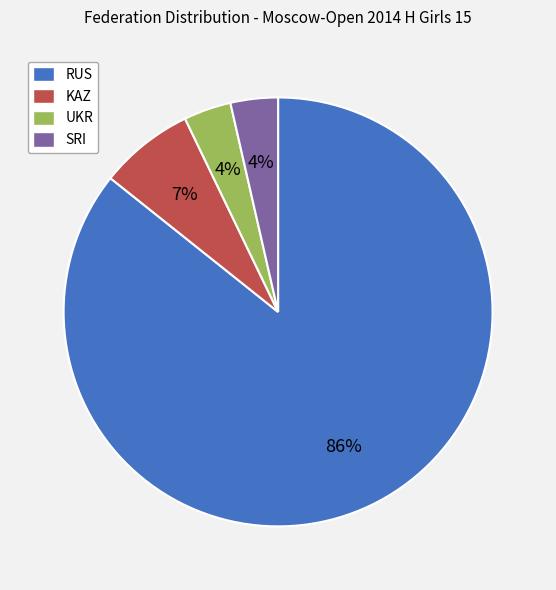

To the nearest percent, what percentage of the pie is UKR?

4%